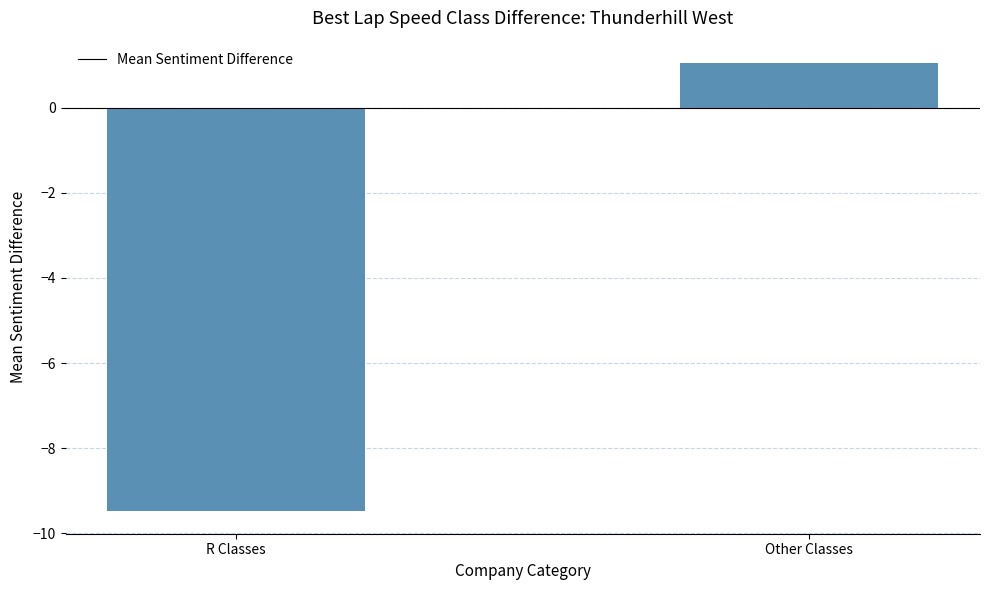

How many categories are shown in the chart?

2